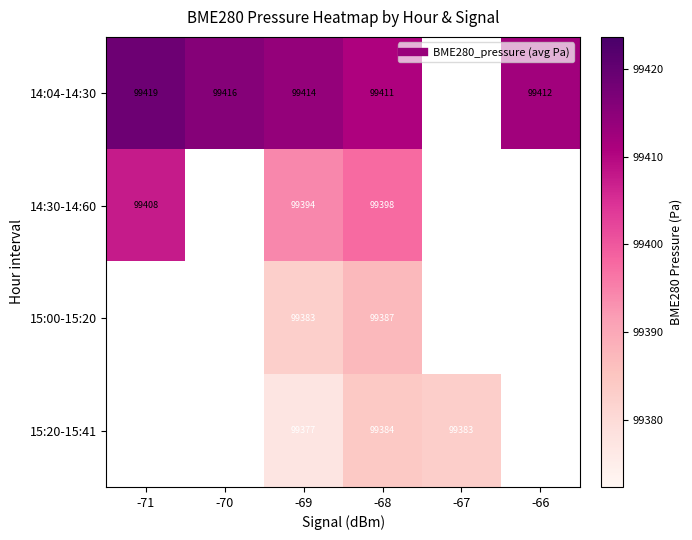

Rank the series at -69 from lowest to highest value.

15:20-15:41, 15:00-15:20, 14:30-14:60, 14:04-14:30